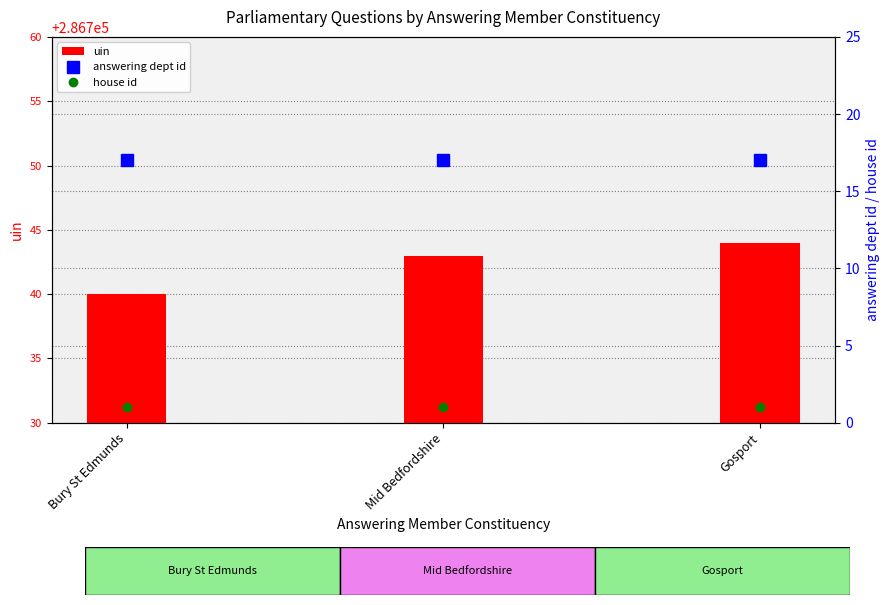

What is the minimum value shown in the chart?

1